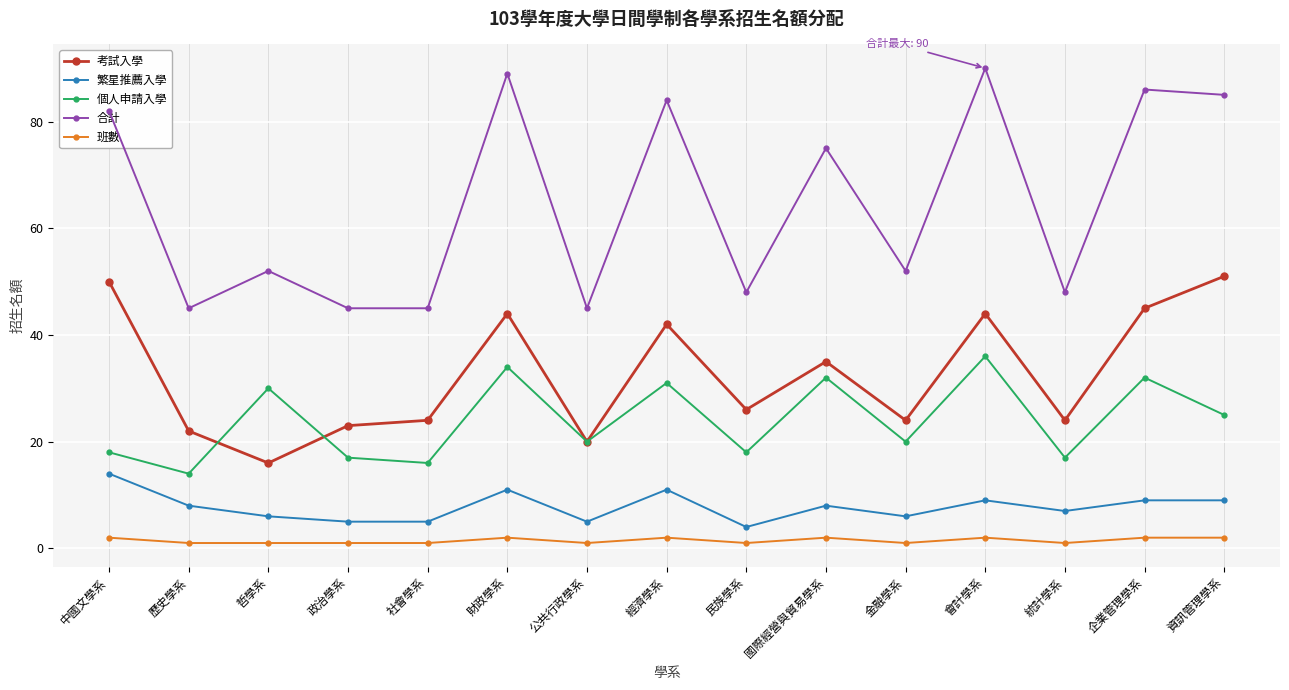

At which label does 個人申請入學 first exceed 20?

哲學系